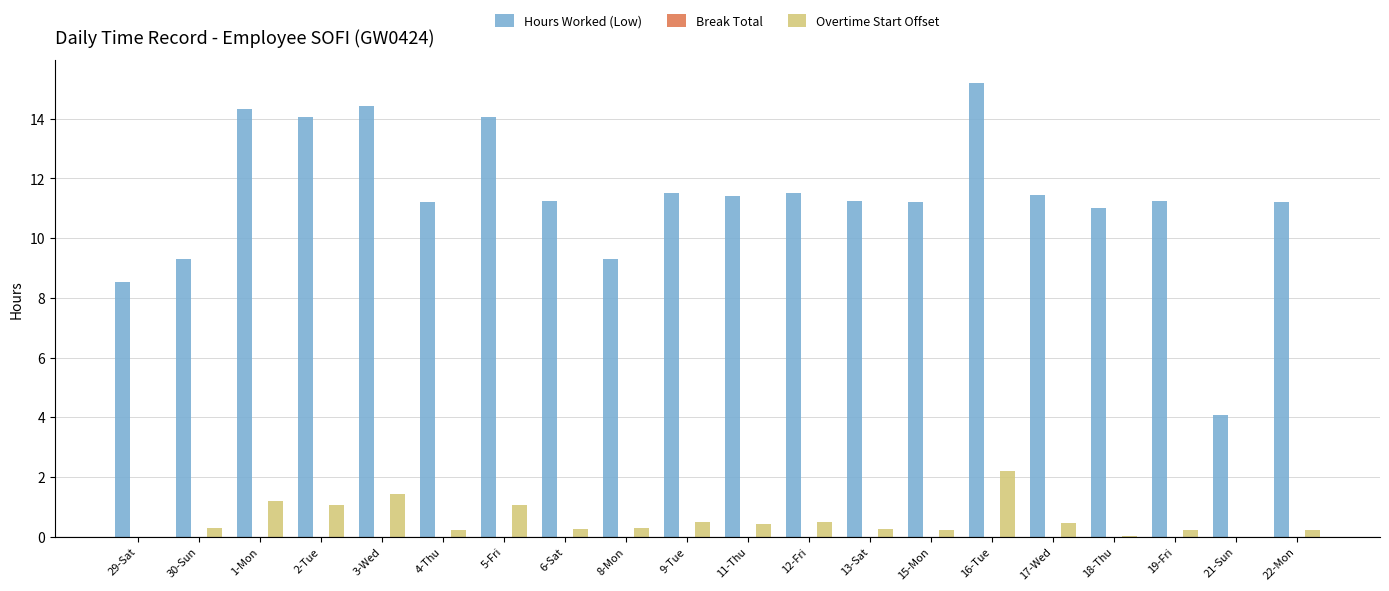

Which label corresponds to the largest value in the chart?

16-Tue